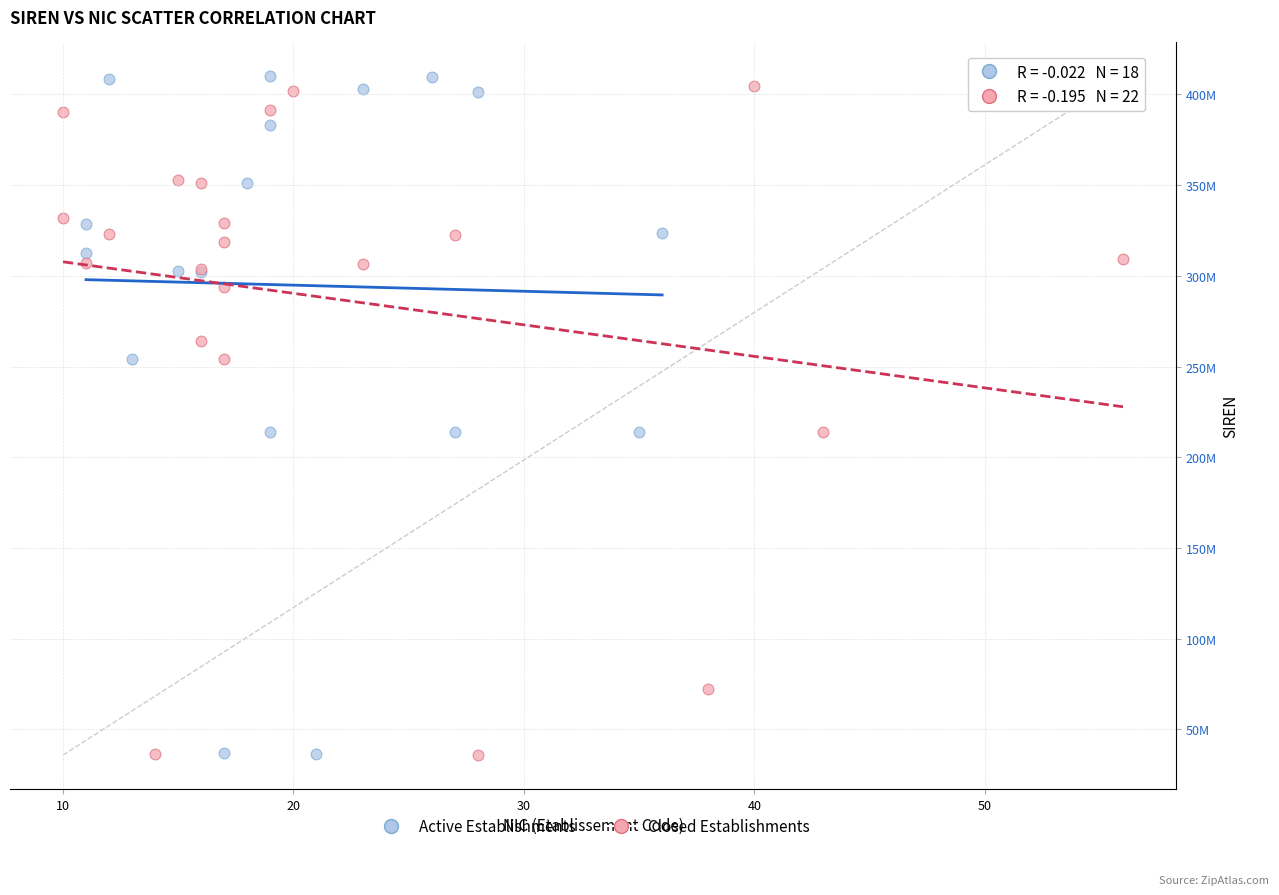

Which series contains the highest Y value?

Active Establishments